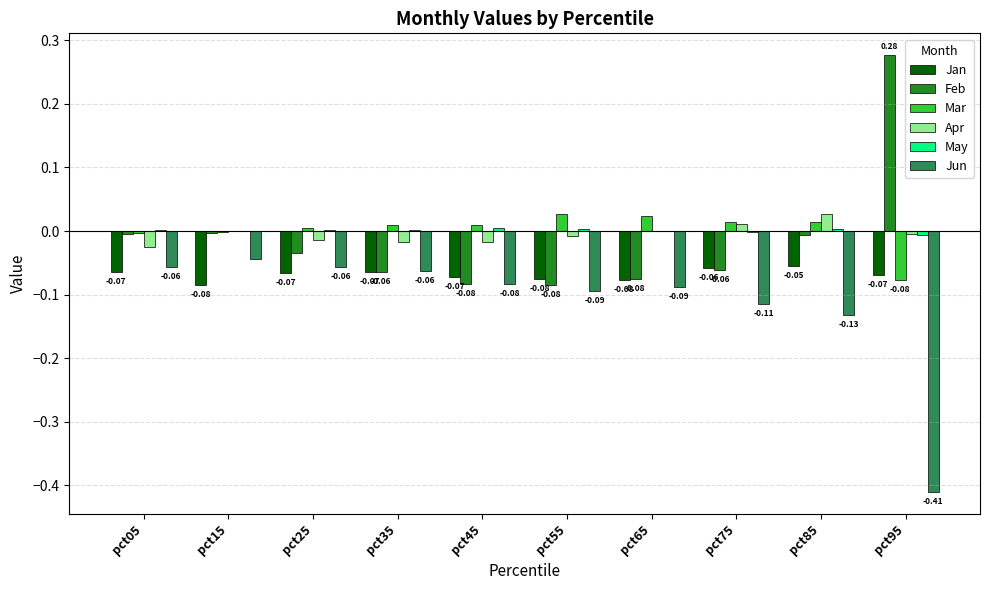

Are the bars grouped side by side (vs. stacked)?

Yes